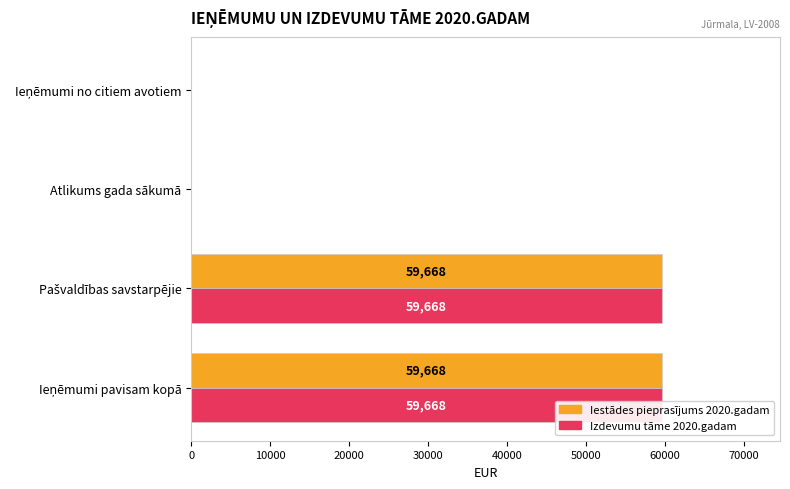

Which series has the largest total across all categories?

Iestādes pieprasījums 2020.gadam